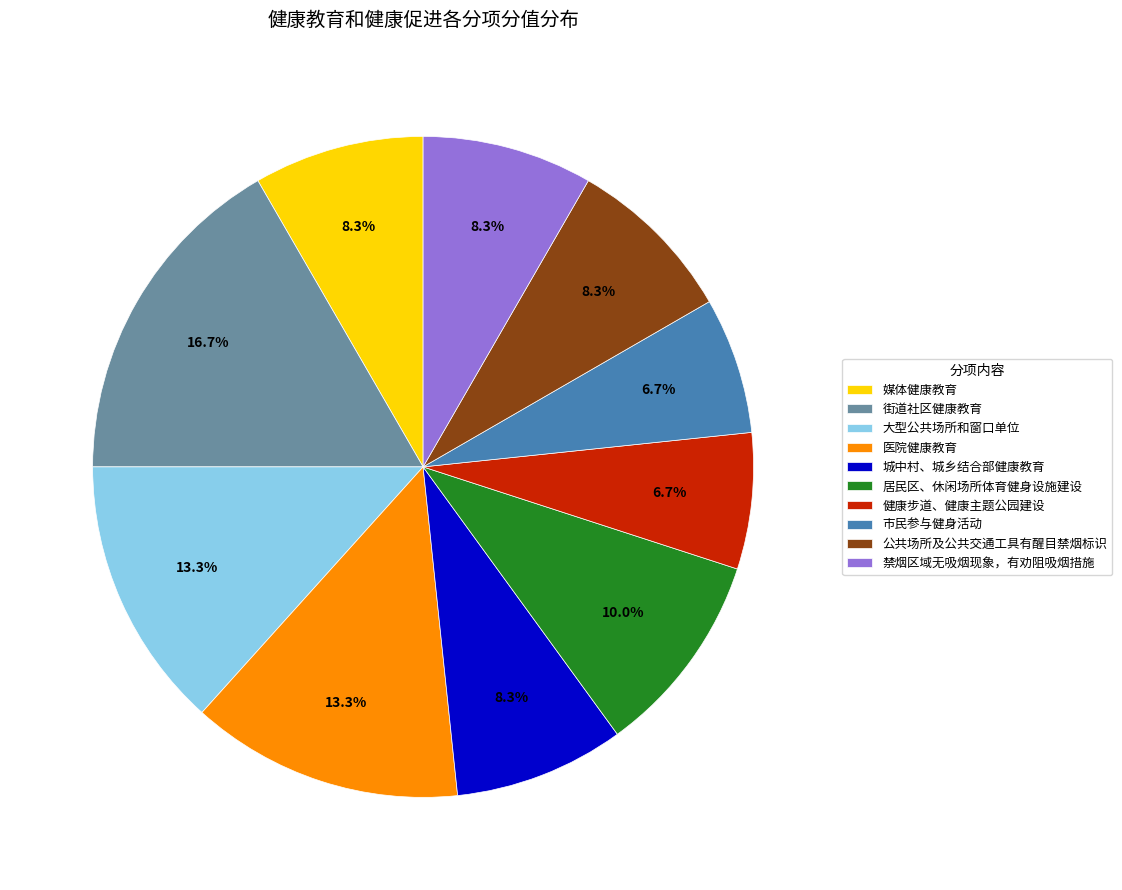

What is the ratio of the value at 市民参与健身活动 to the value at 健康步道、健康主题公园建设?

1.0